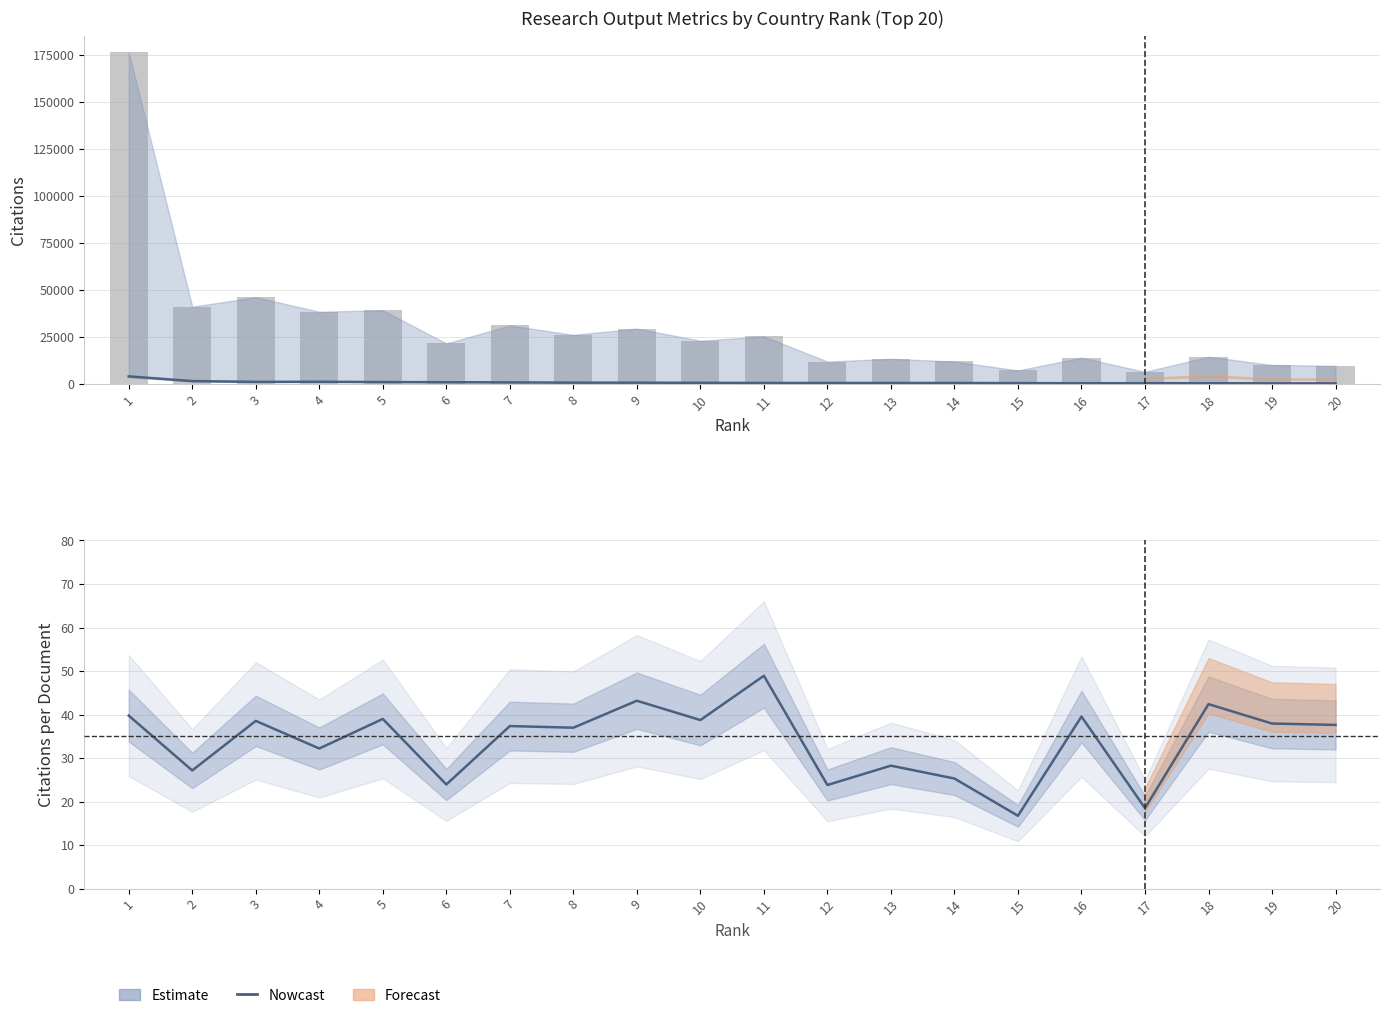

What is the spread (max minus min) of values at 13?

13278.8